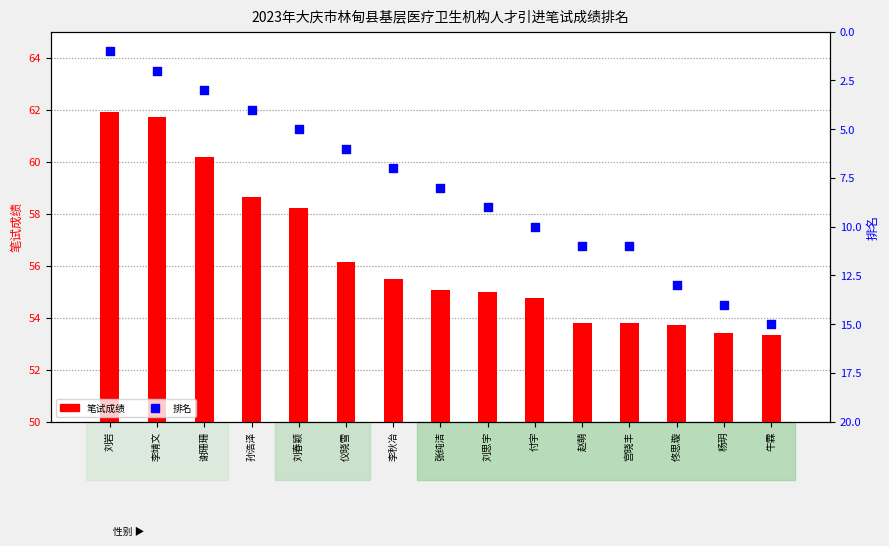

Which series contains the highest Y value?

笔试成绩